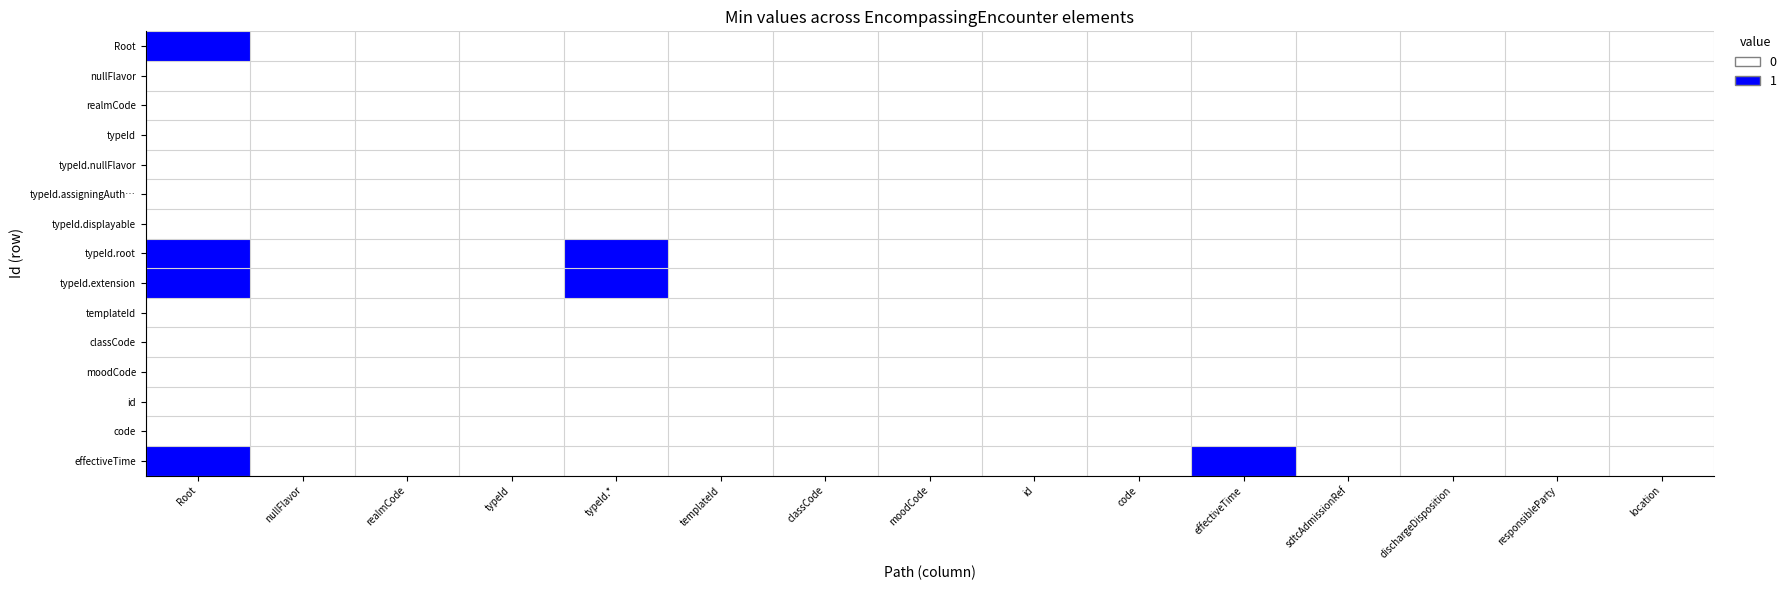

Reading left to right, what are all the values shown in this chart?

Root: Root=1	nullFlavor=0	realmCode=0	typeId=0	typeId.*=0	templateId=0	classCode=0	moodCode=0	id=0	code=0	effectiveTime=0	sdtcAdmissionRef=0	dischargeDisposition=0	responsibleParty=0	location=0
nullFlavor: Root=0	nullFlavor=0	realmCode=0	typeId=0	typeId.*=0	templateId=0	classCode=0	moodCode=0	id=0	code=0	effectiveTime=0	sdtcAdmissionRef=0	dischargeDisposition=0	responsibleParty=0	location=0
realmCode: Root=0	nullFlavor=0	realmCode=0	typeId=0	typeId.*=0	templateId=0	classCode=0	moodCode=0	id=0	code=0	effectiveTime=0	sdtcAdmissionRef=0	dischargeDisposition=0	responsibleParty=0	location=0
typeId: Root=0	nullFlavor=0	realmCode=0	typeId=0	typeId.*=0	templateId=0	classCode=0	moodCode=0	id=0	code=0	effectiveTime=0	sdtcAdmissionRef=0	dischargeDisposition=0	responsibleParty=0	location=0
typeId.nullFlavor: Root=0	nullFlavor=0	realmCode=0	typeId=0	typeId.*=0	templateId=0	classCode=0	moodCode=0	id=0	code=0	effectiveTime=0	sdtcAdmissionRef=0	dischargeDisposition=0	responsibleParty=0	location=0
typeId.assigningAuth…: Root=0	nullFlavor=0	realmCode=0	typeId=0	typeId.*=0	templateId=0	classCode=0	moodCode=0	id=0	code=0	effectiveTime=0	sdtcAdmissionRef=0	dischargeDisposition=0	responsibleParty=0	location=0
typeId.displayable: Root=0	nullFlavor=0	realmCode=0	typeId=0	typeId.*=0	templateId=0	classCode=0	moodCode=0	id=0	code=0	effectiveTime=0	sdtcAdmissionRef=0	dischargeDisposition=0	responsibleParty=0	location=0
typeId.root: Root=1	nullFlavor=0	realmCode=0	typeId=0	typeId.*=1	templateId=0	classCode=0	moodCode=0	id=0	code=0	effectiveTime=0	sdtcAdmissionRef=0	dischargeDisposition=0	responsibleParty=0	location=0
typeId.extension: Root=1	nullFlavor=0	realmCode=0	typeId=0	typeId.*=1	templateId=0	classCode=0	moodCode=0	id=0	code=0	effectiveTime=0	sdtcAdmissionRef=0	dischargeDisposition=0	responsibleParty=0	location=0
templateId: Root=0	nullFlavor=0	realmCode=0	typeId=0	typeId.*=0	templateId=0	classCode=0	moodCode=0	id=0	code=0	effectiveTime=0	sdtcAdmissionRef=0	dischargeDisposition=0	responsibleParty=0	location=0
classCode: Root=0	nullFlavor=0	realmCode=0	typeId=0	typeId.*=0	templateId=0	classCode=0	moodCode=0	id=0	code=0	effectiveTime=0	sdtcAdmissionRef=0	dischargeDisposition=0	responsibleParty=0	location=0
moodCode: Root=0	nullFlavor=0	realmCode=0	typeId=0	typeId.*=0	templateId=0	classCode=0	moodCode=0	id=0	code=0	effectiveTime=0	sdtcAdmissionRef=0	dischargeDisposition=0	responsibleParty=0	location=0
id: Root=0	nullFlavor=0	realmCode=0	typeId=0	typeId.*=0	templateId=0	classCode=0	moodCode=0	id=0	code=0	effectiveTime=0	sdtcAdmissionRef=0	dischargeDisposition=0	responsibleParty=0	location=0
code: Root=0	nullFlavor=0	realmCode=0	typeId=0	typeId.*=0	templateId=0	classCode=0	moodCode=0	id=0	code=0	effectiveTime=0	sdtcAdmissionRef=0	dischargeDisposition=0	responsibleParty=0	location=0
effectiveTime: Root=1	nullFlavor=0	realmCode=0	typeId=0	typeId.*=0	templateId=0	classCode=0	moodCode=0	id=0	code=0	effectiveTime=1	sdtcAdmissionRef=0	dischargeDisposition=0	responsibleParty=0	location=0